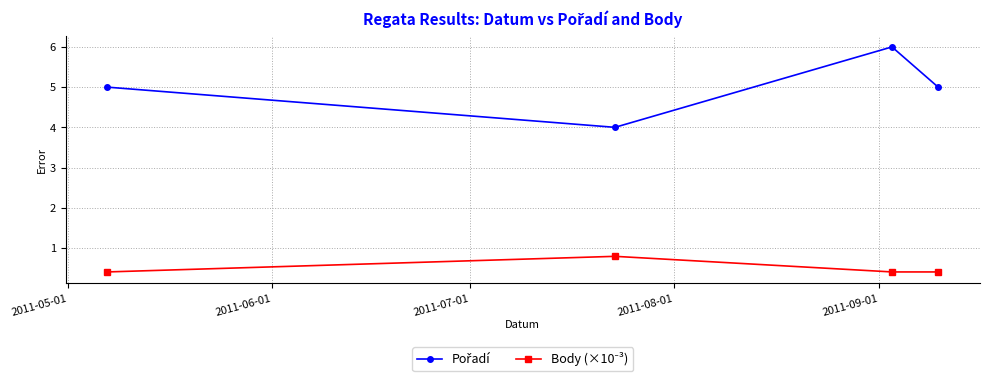

Count the number of data series in this chart.

2